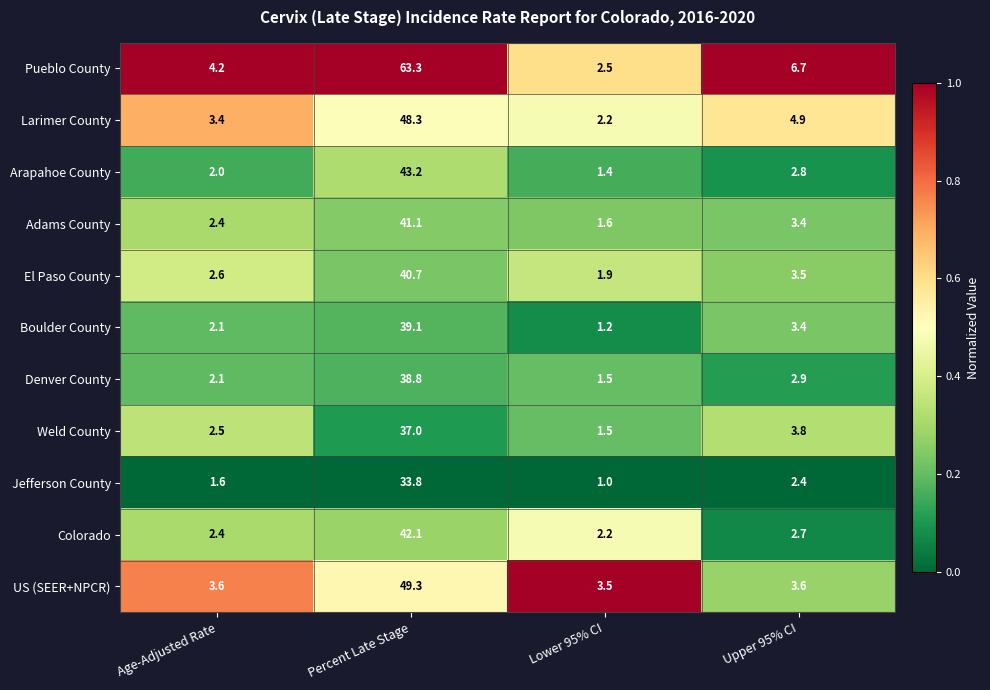

What is the sum of the El Paso County values at Age-Adjusted Rate and Upper 95% CI?

6.1